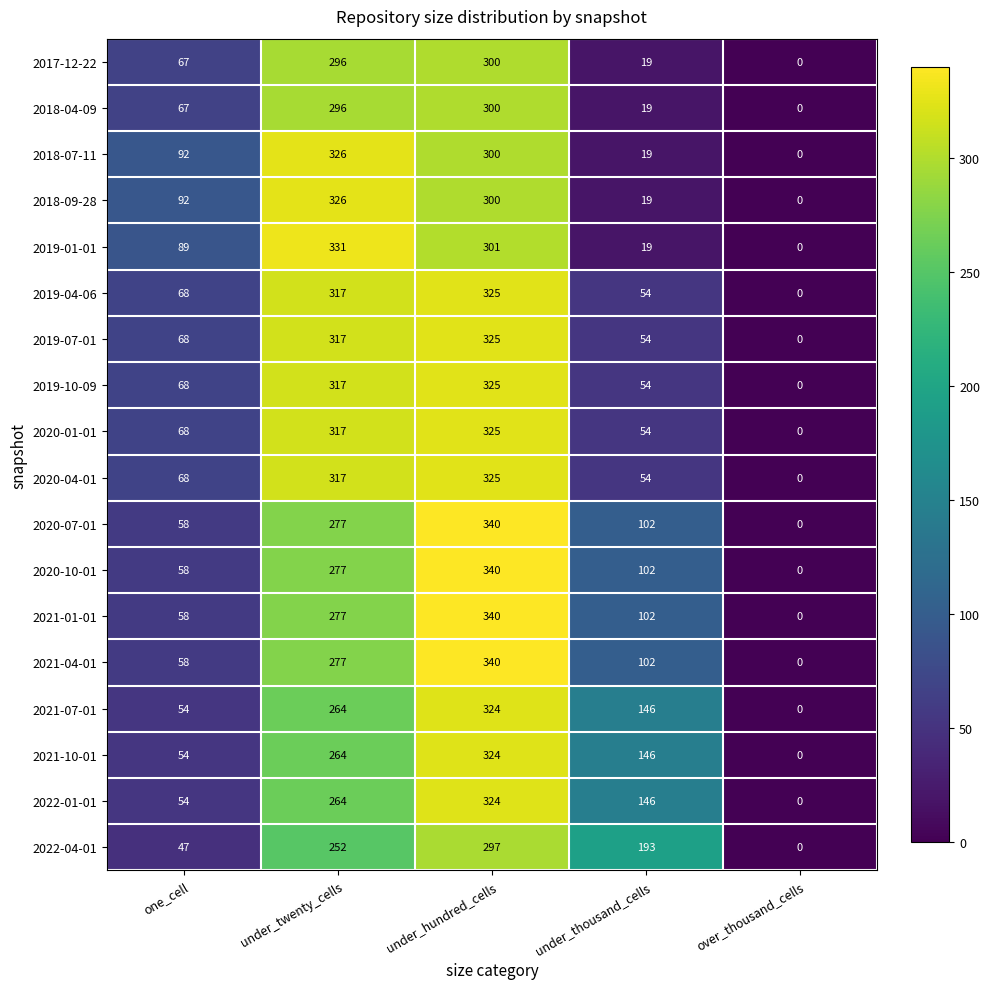

At which category is the sum across all series the highest?

under_hundred_cells